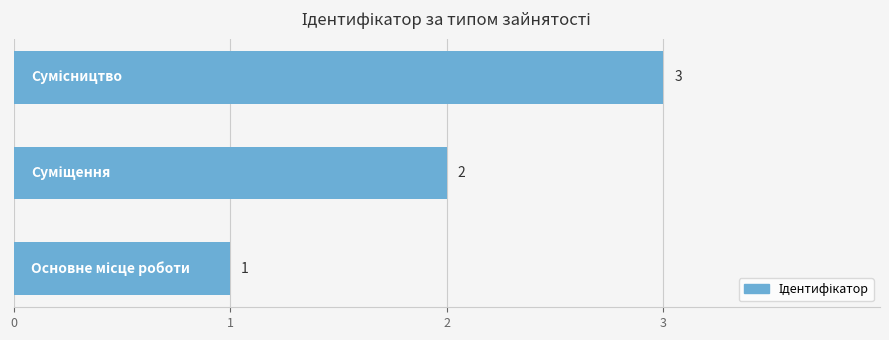

What is the sum of all values?

6